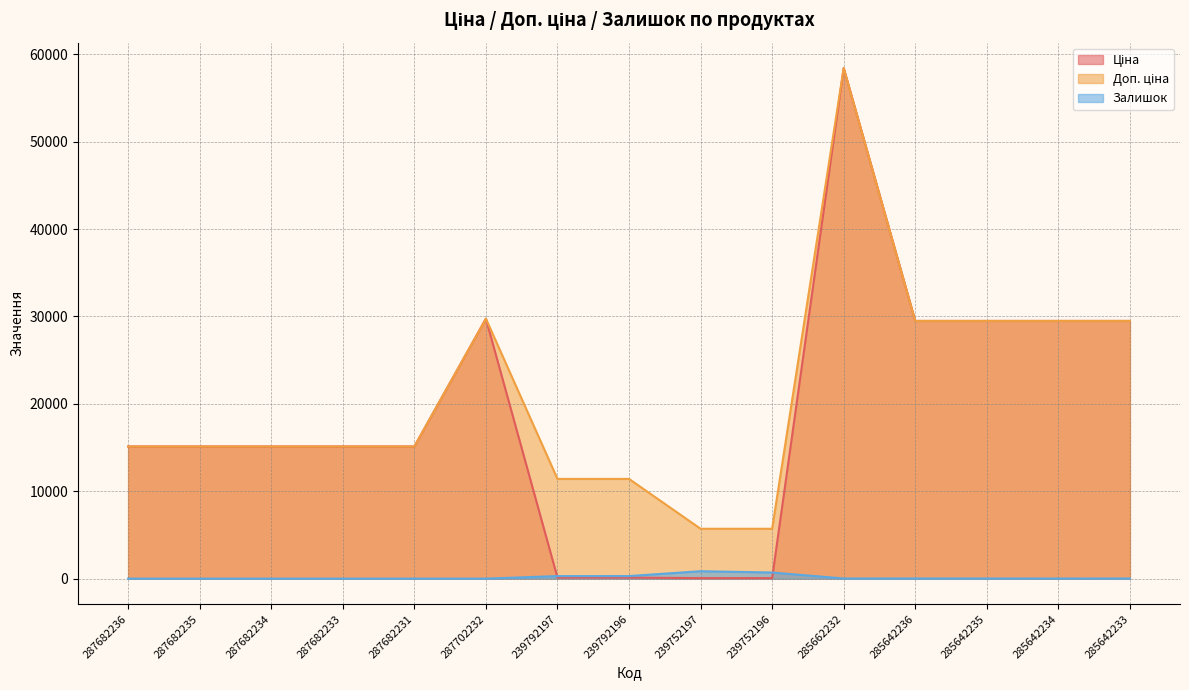

What is the difference between the highest and lowest values at 239752196?

5647.9